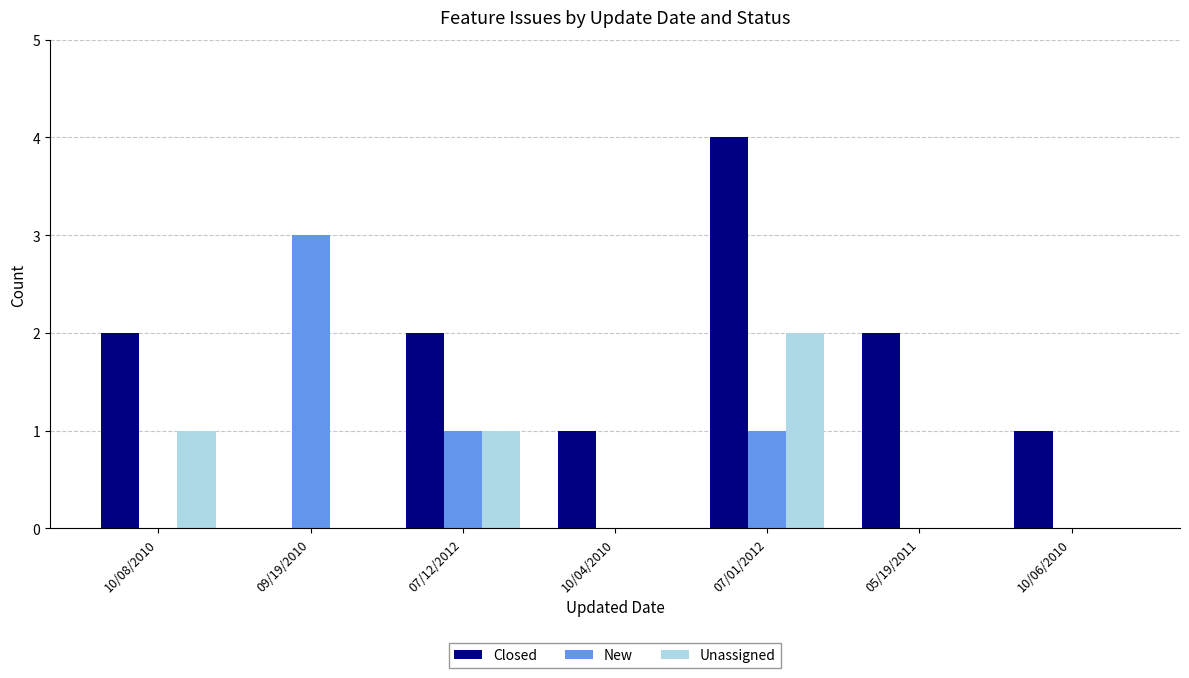

Reading left to right, transcribe all the data shown in this chart.

Closed: 2	0	2	1	4	2	1
New: 0	3	1	0	1	0	0
Unassigned: 1	0	1	0	2	0	0